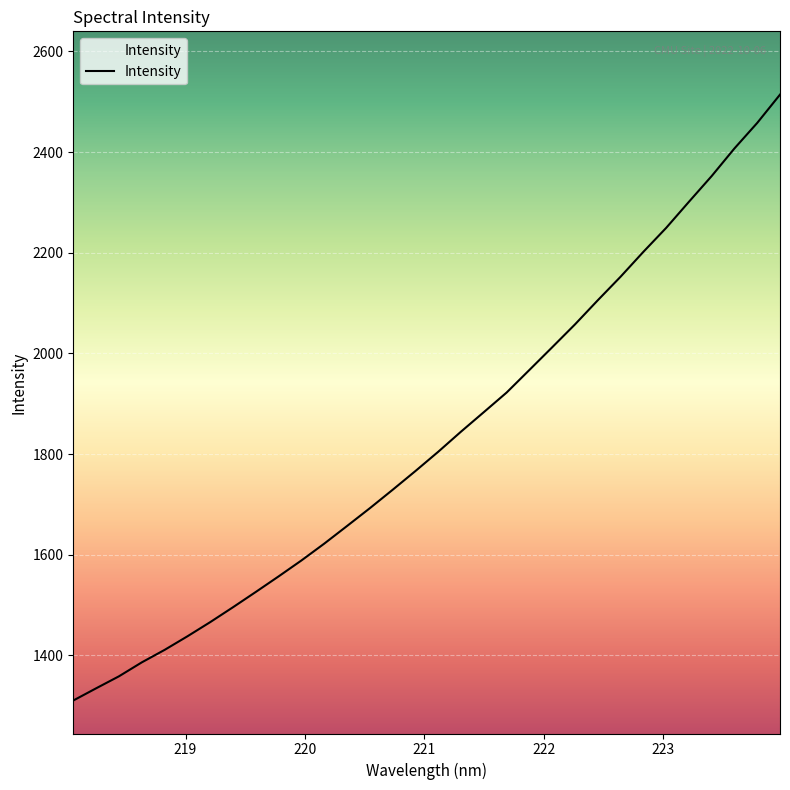

What is the greatest value displayed?

2514.0